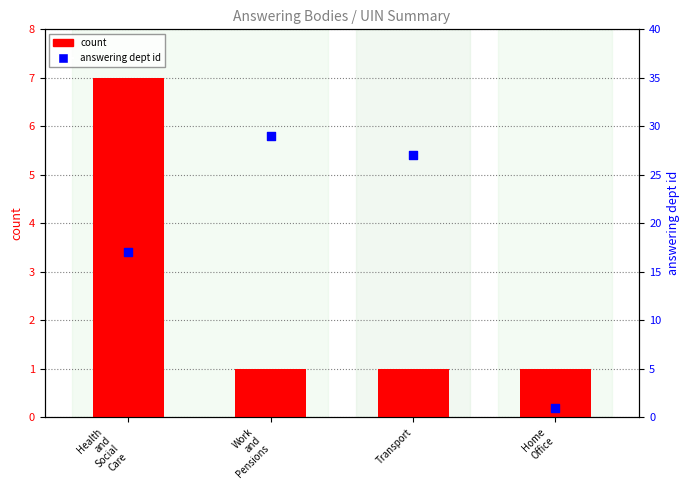

What are all the series names shown in the legend?

count, answering dept id